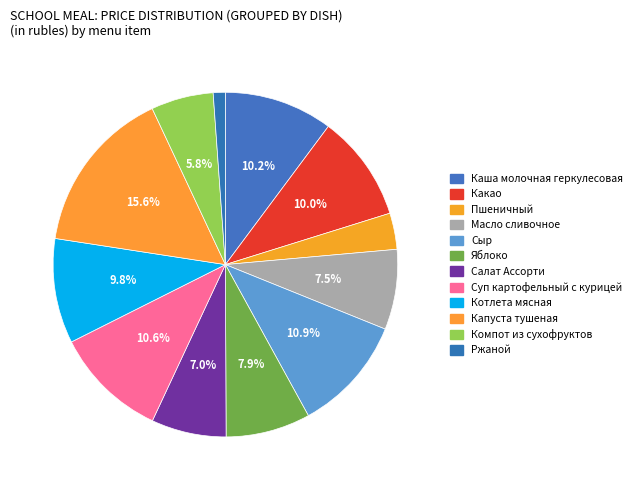

Is Капуста тушеная the majority of the pie?

No